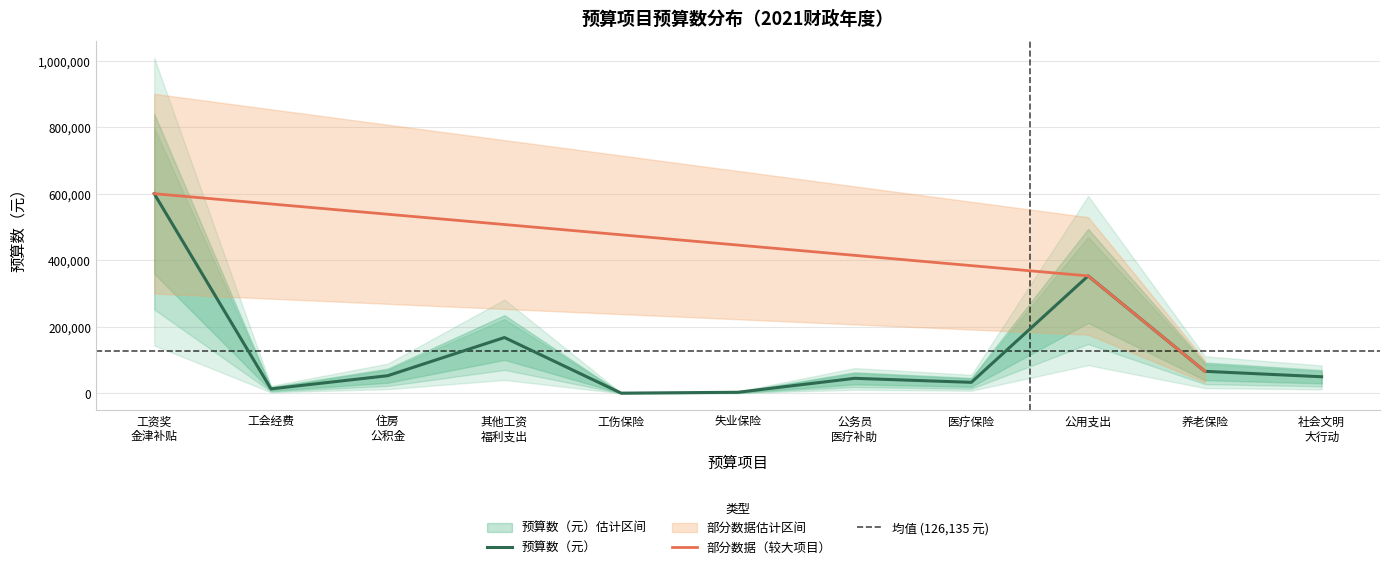

Where is 预算数（元） nearest to the value 300714?

公用支出